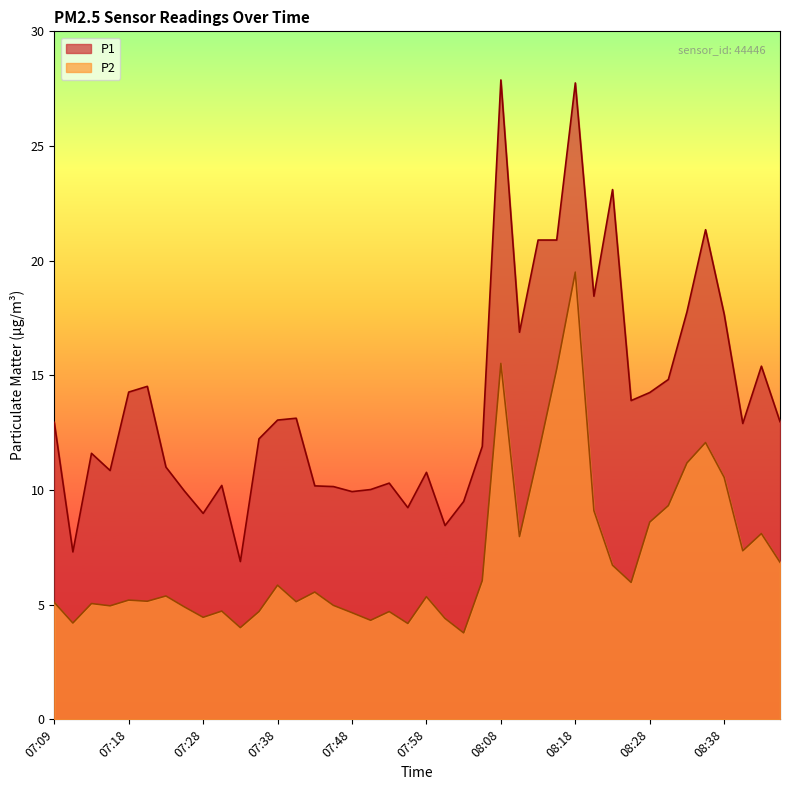

Reading left to right, extract all data points from this chart.

P1: 07:09=12.9	07:11=7.3	07:13=11.6	07:16=10.8	07:18=14.3	07:21=14.5	07:23=11.0	07:26=9.9	07:28=9.0	07:31=10.2	07:33=6.9	07:36=12.2	07:38=13.1	07:41=13.1	07:43=10.2	07:46=10.2	07:48=9.9	07:51=10.0	07:53=10.3	07:56=9.2	07:58=10.8	08:00=8.4	08:03=9.5	08:05=11.9	08:08=27.9	08:11=16.9	08:13=20.9	08:16=20.9	08:18=27.8	08:20=18.4	08:23=23.1	08:25=13.9	08:28=14.2	08:30=14.8	08:33=17.8	08:35=21.4	08:38=17.7	08:40=12.9	08:43=15.4	08:48=13.0
P2: 07:09=5.1	07:11=4.2	07:13=5.0	07:16=5.0	07:18=5.2	07:21=5.2	07:23=5.4	07:26=4.9	07:28=4.5	07:31=4.7	07:33=4.0	07:36=4.7	07:38=5.8	07:41=5.1	07:43=5.5	07:46=5.0	07:48=4.7	07:51=4.3	07:53=4.7	07:56=4.2	07:58=5.3	08:00=4.4	08:03=3.8	08:05=6.0	08:08=15.5	08:11=8.0	08:13=11.5	08:16=15.3	08:18=19.5	08:20=9.1	08:23=6.7	08:25=6.0	08:28=8.6	08:30=9.3	08:33=11.2	08:35=12.1	08:38=10.6	08:40=7.3	08:43=8.1	08:48=6.8